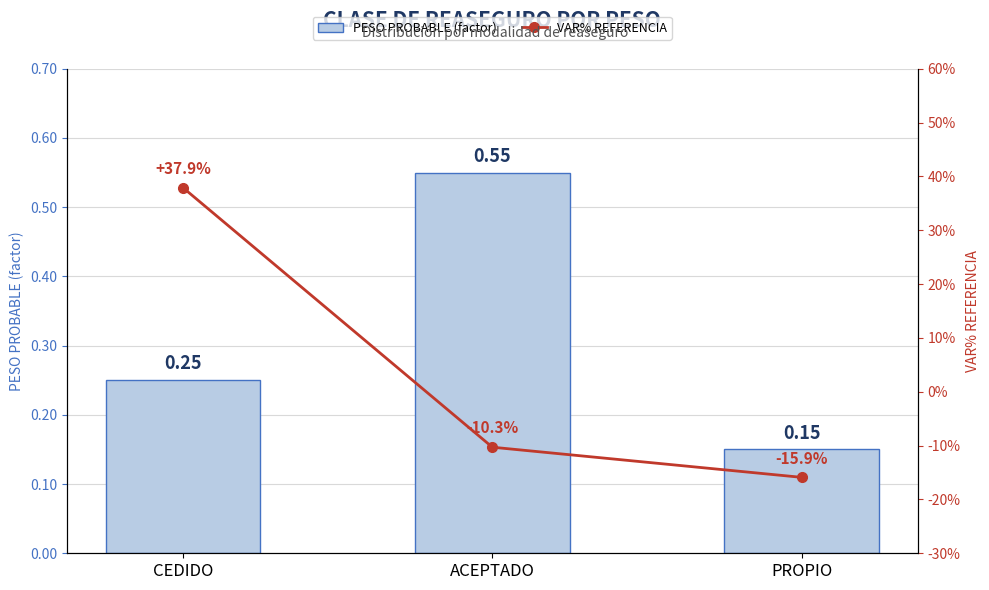

Which series has the widest spread of values?

VAR% REFERENCIA